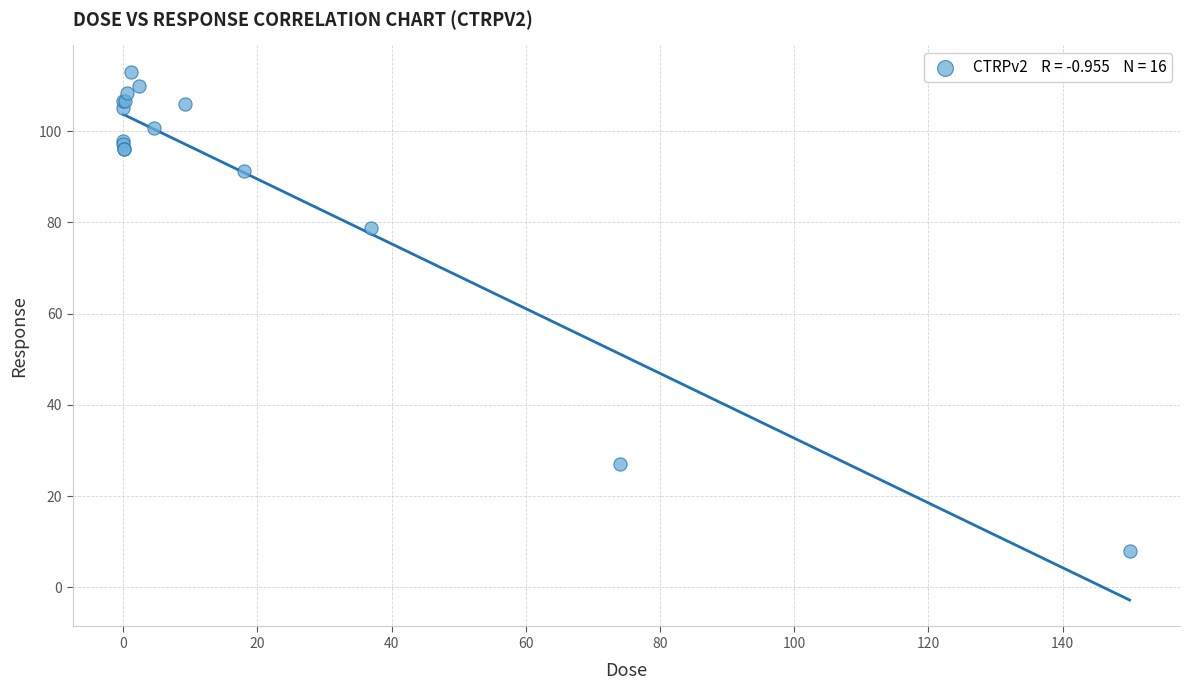

What Y value in the scatter plot is closest to 60?

78.7